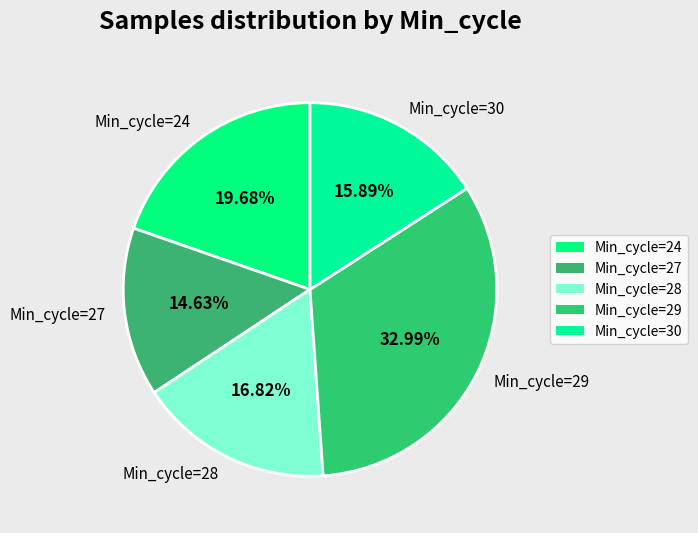

Rank the categories by value from lowest to highest.

Min_cycle=27, Min_cycle=30, Min_cycle=28, Min_cycle=24, Min_cycle=29